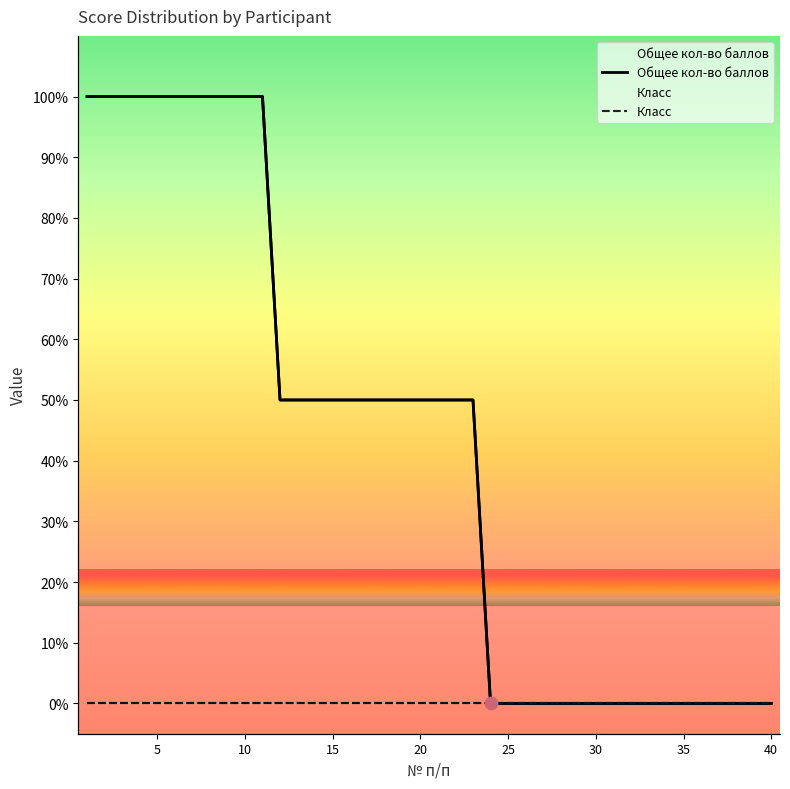

Which series has the largest total across all categories?

Общее кол-во баллов